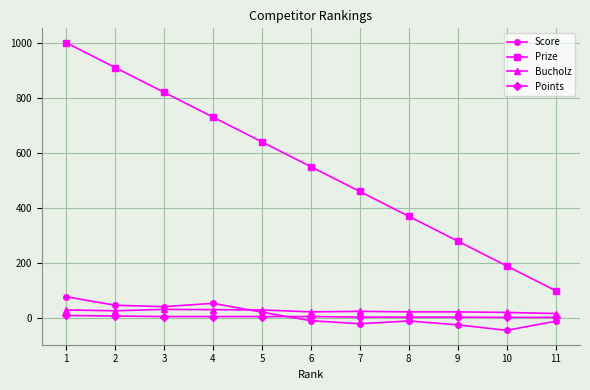

How many data points does each series have?

11